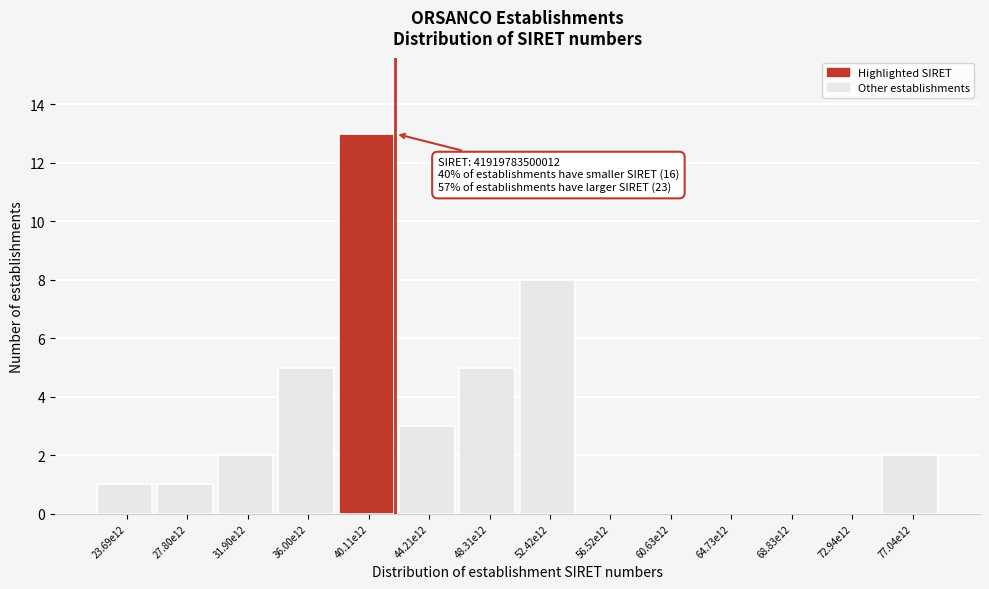

Reading left to right, transcribe all the data shown in this chart.

23.69e12=1	27.80e12=1	31.90e12=2	36.00e12=5	40.11e12=13	44.21e12=3	48.31e12=5	52.42e12=8	56.52e12=0	60.63e12=0	64.73e12=0	68.83e12=0	72.94e12=0	77.04e12=2